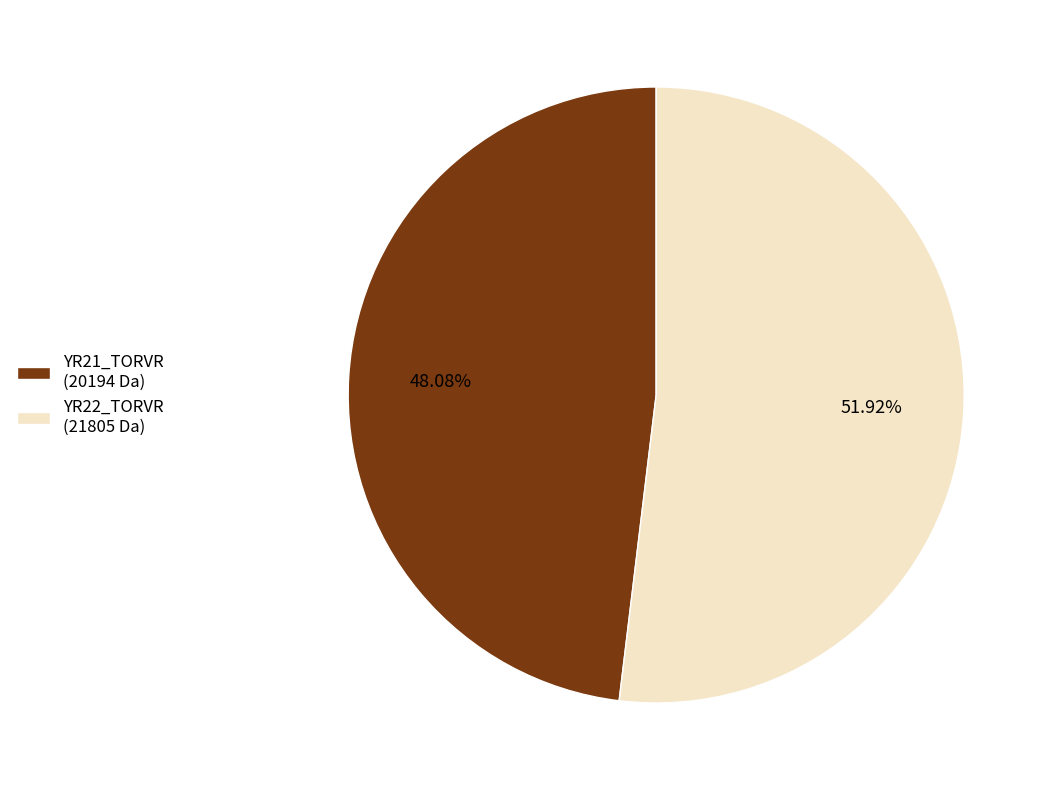

To the nearest percent, what portion does YR22_TORVR represent?

52%